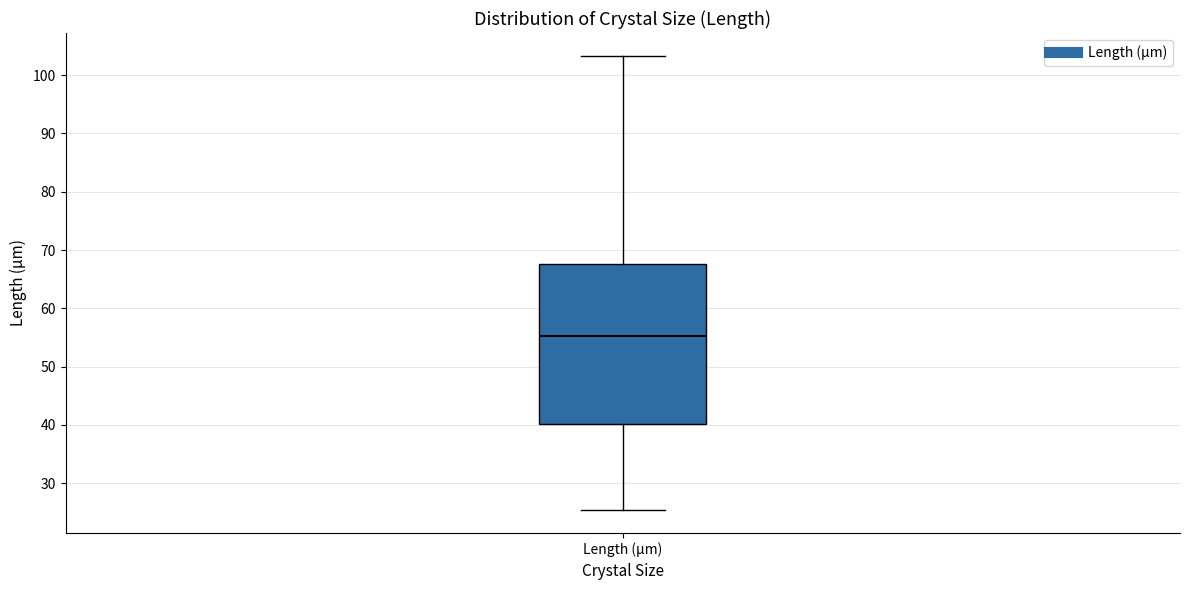

Read this box plot against the y-axis: the position of the median line, the range covered by the box, and the ends of both whiskers. The values are not printed on the chart, so give them approximately, as read against the axis.

median 55, box 40 to 68, whiskers 25 to 103